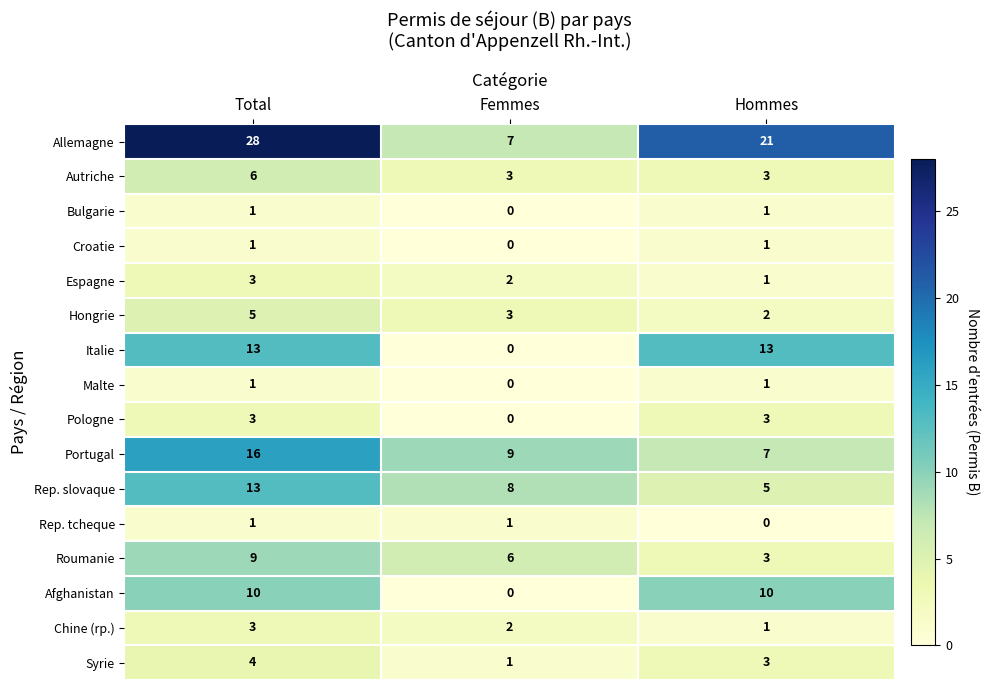

What is the total value across all series at Hommes?

75